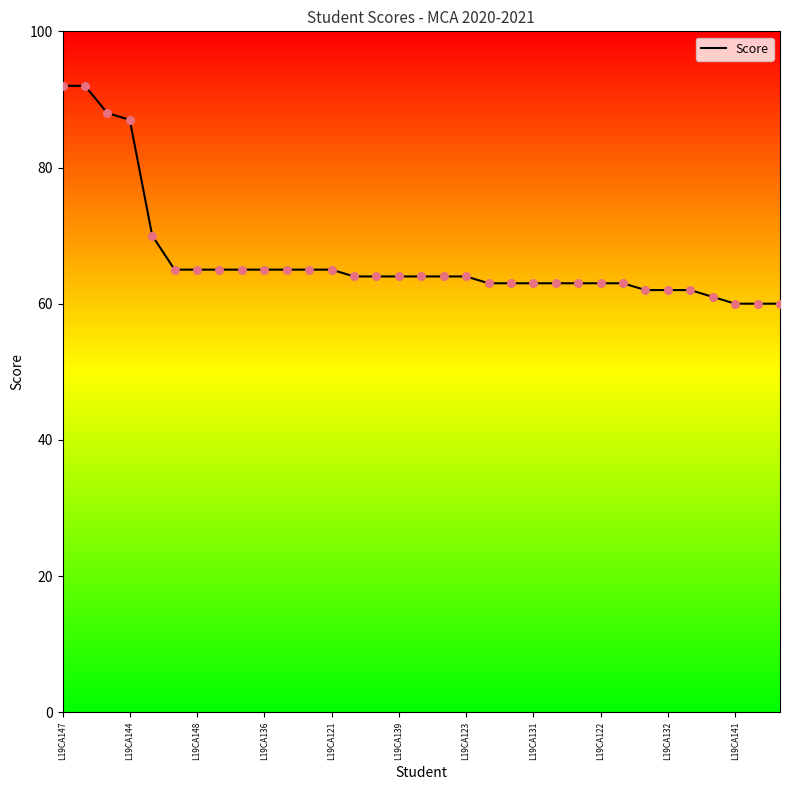

Between 28 and L19CA144, which is larger?

L19CA144